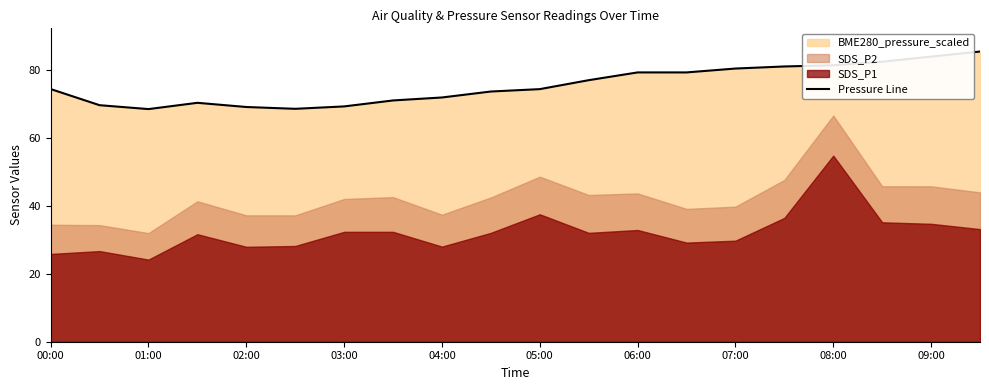

True or false: the data has more than 0 interior local peaks.

True